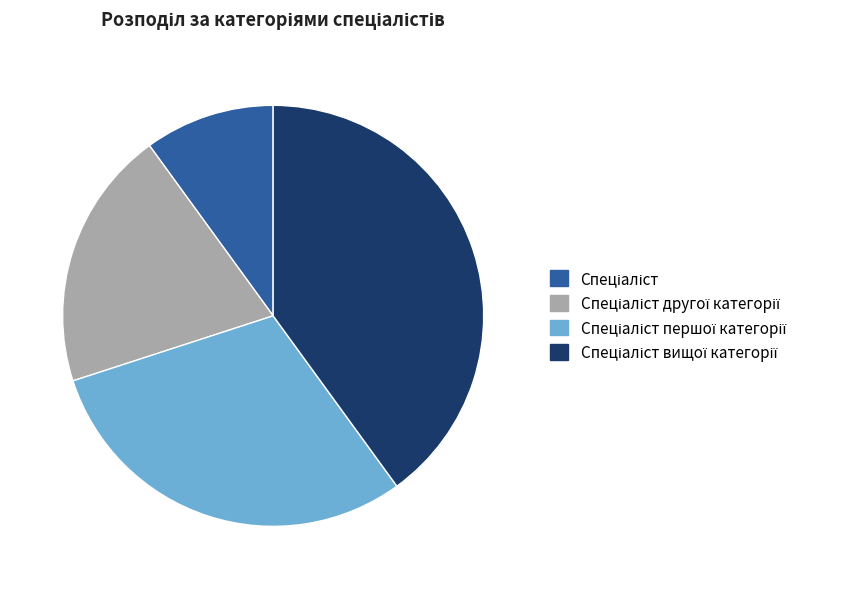

Is there a majority slice in this chart?

No